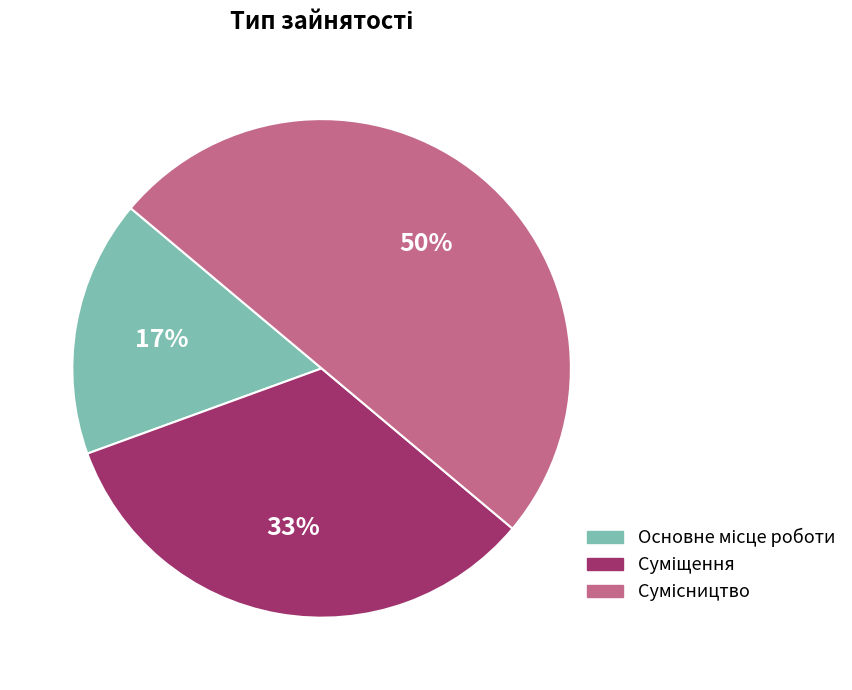

To the nearest percent, what is the difference between the largest and smallest slice percentages?

33%